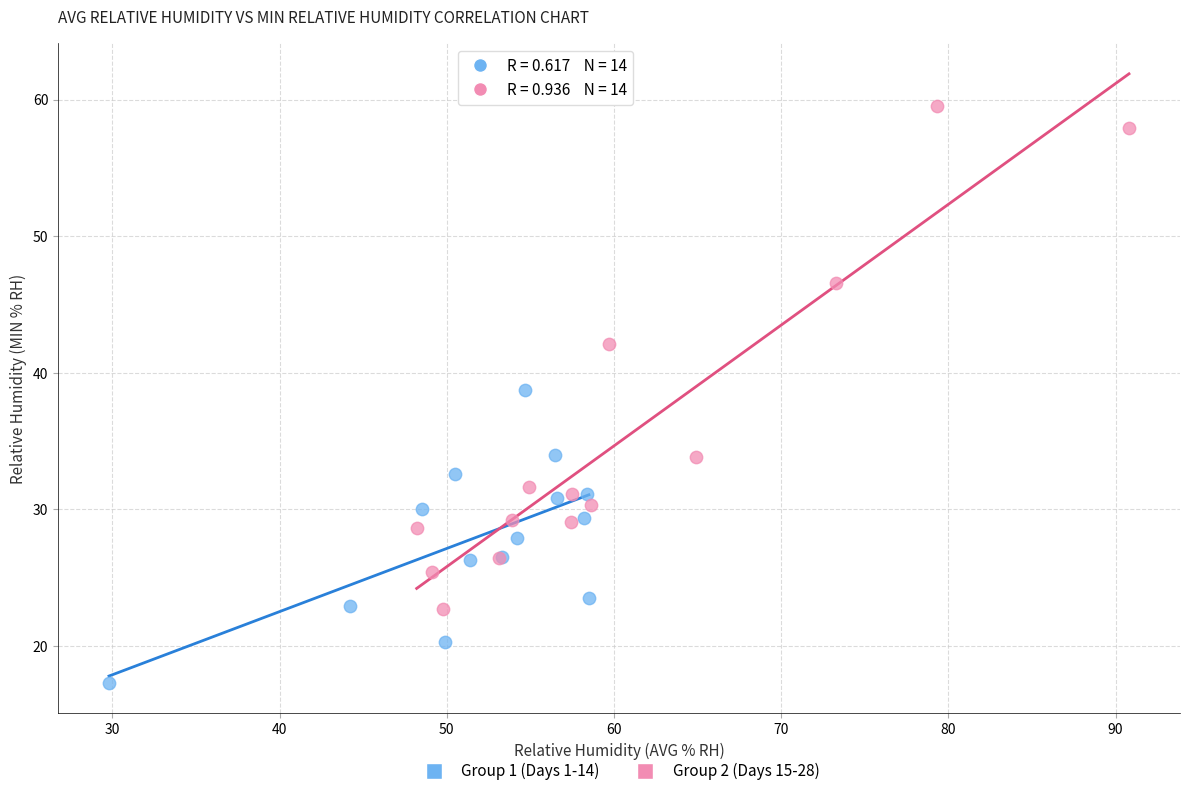

Which series reaches the minimum Y coordinate?

Group 1 (Days 1-14)